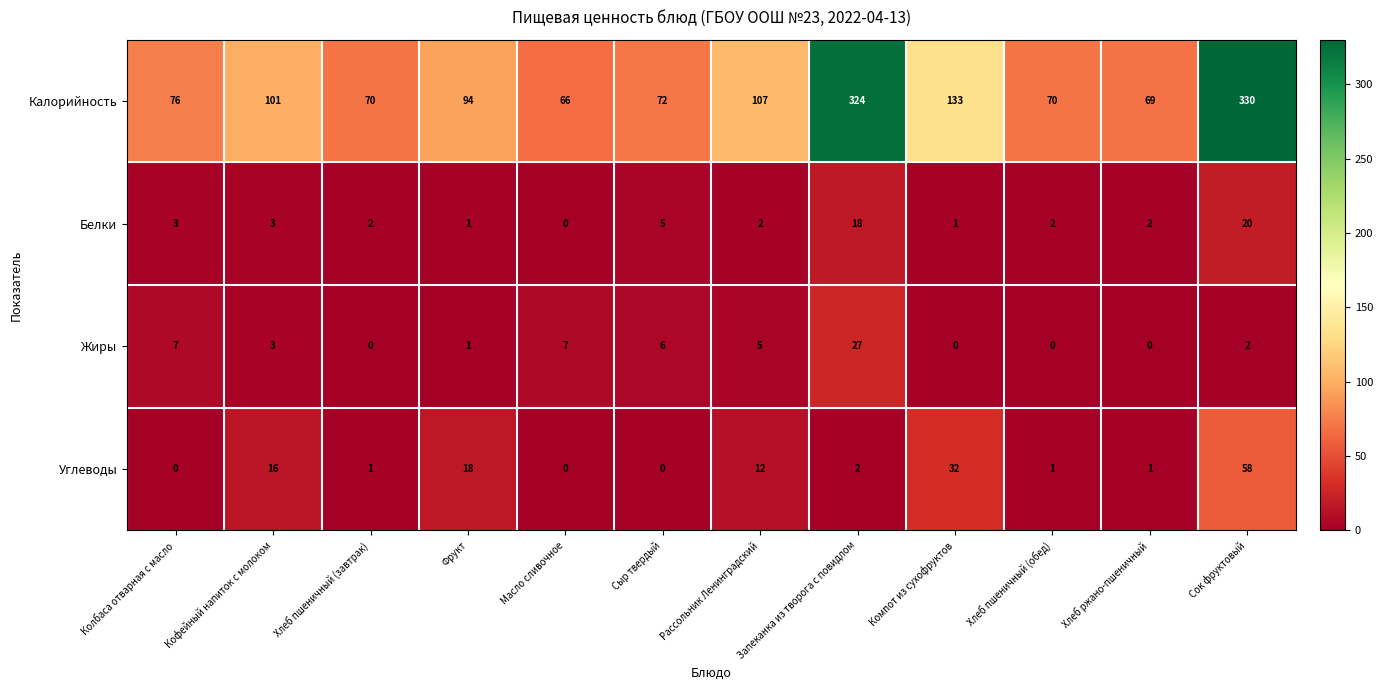

Which label corresponds to the largest value in the chart?

Сок фруктовый